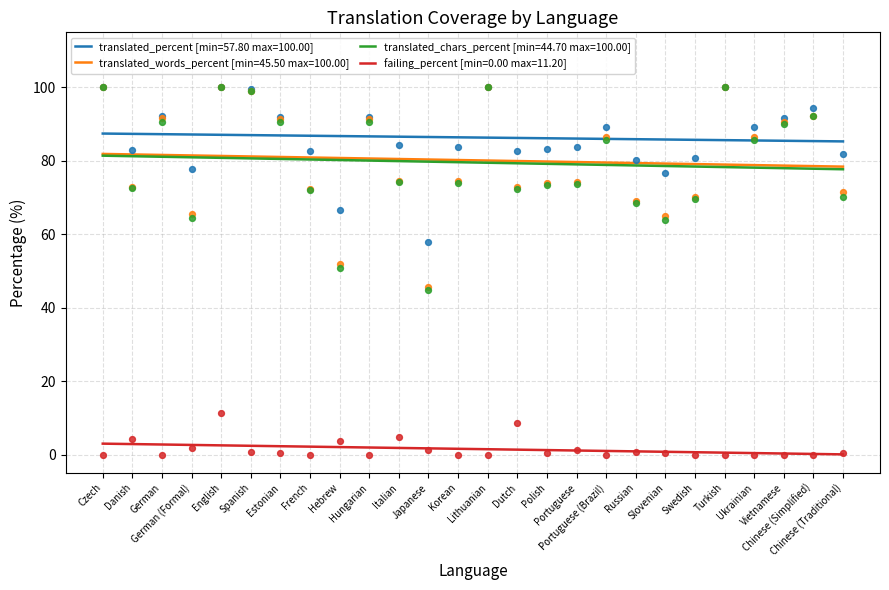

Which series has the largest total across all categories?

translated_percent